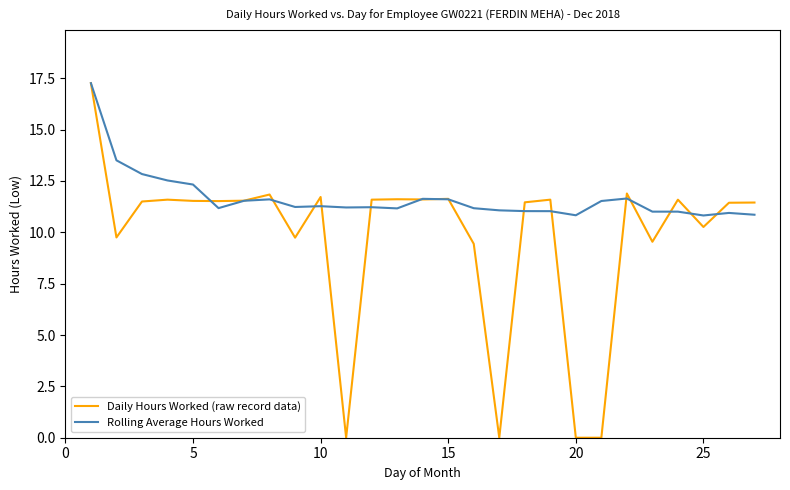

Which series has the largest total across all categories?

Rolling Average Hours Worked